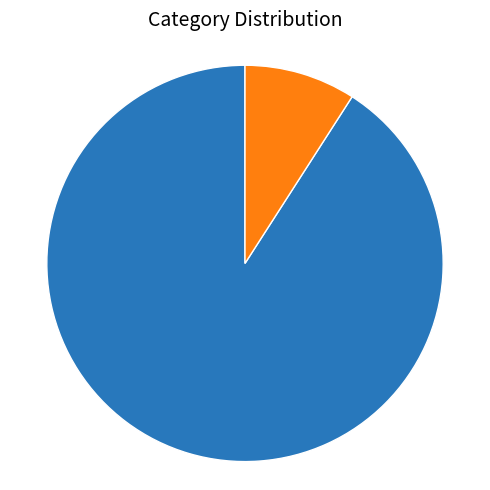

Which has a higher value, Senior or Veteran?

Veteran